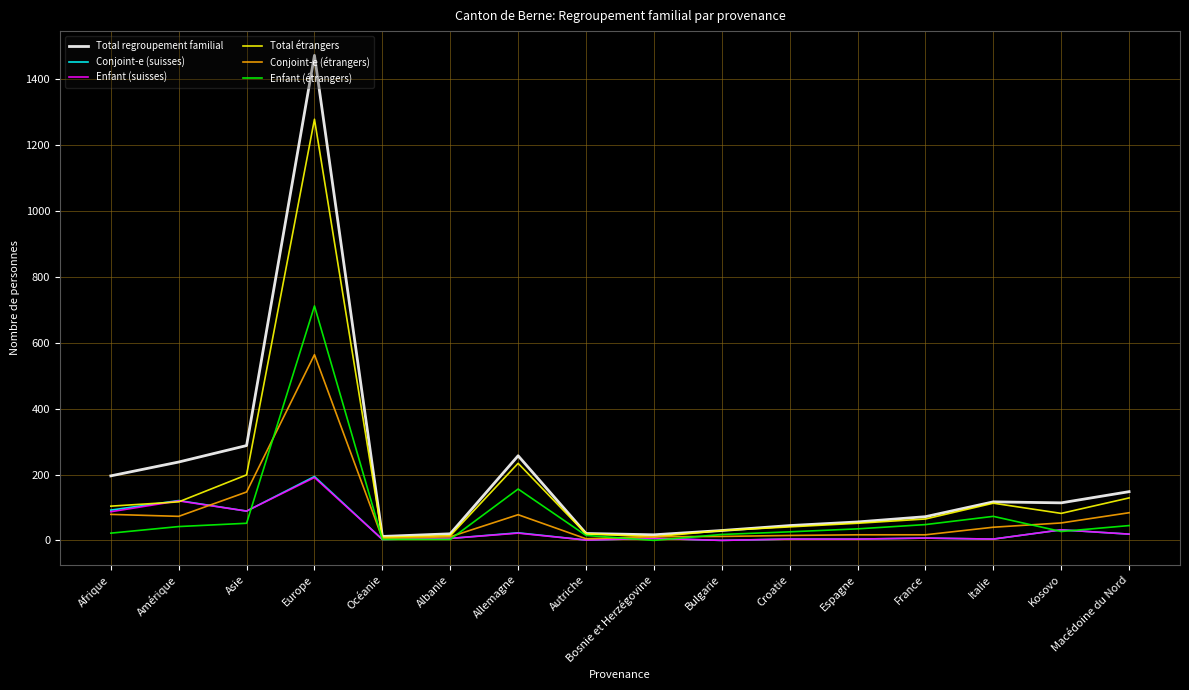

Which series changed the most between Afrique and Bulgarie?

Total regroupement familial